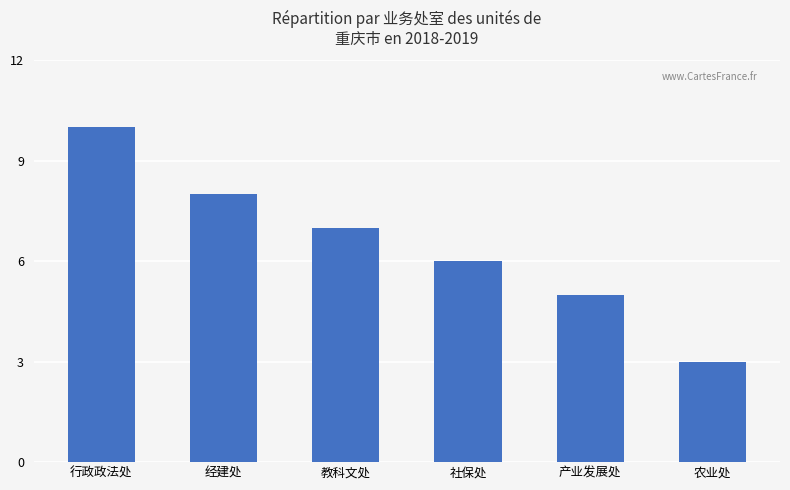

How many distinct data groups are displayed?

1